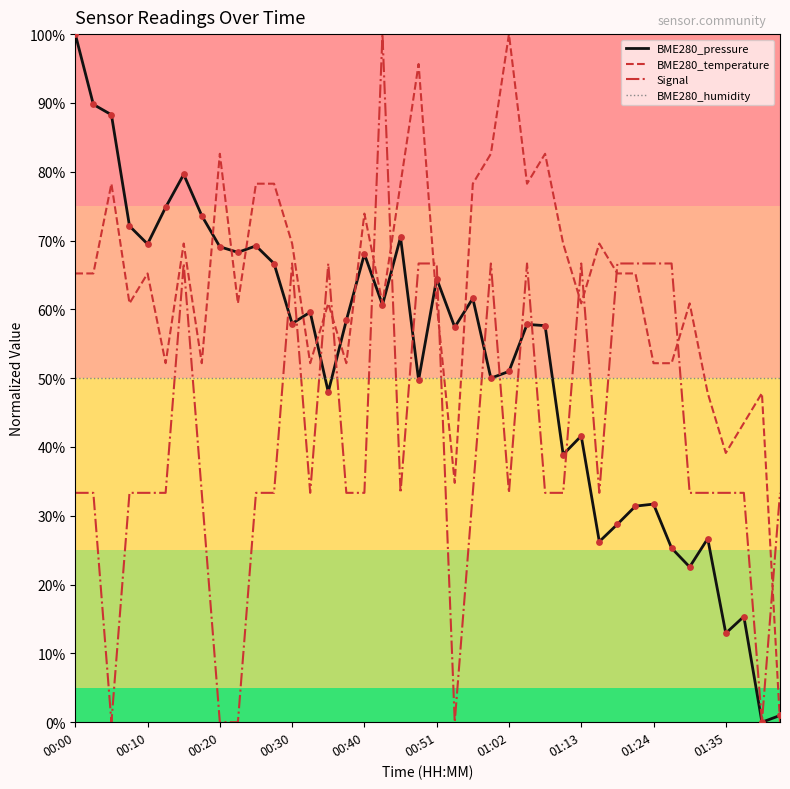

At how many categories does at least one series exceed 91?

4